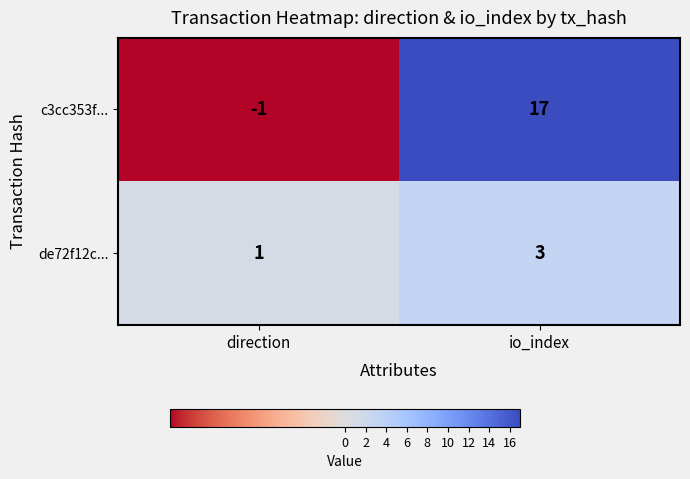

Which label corresponds to the smallest value in the chart?

direction